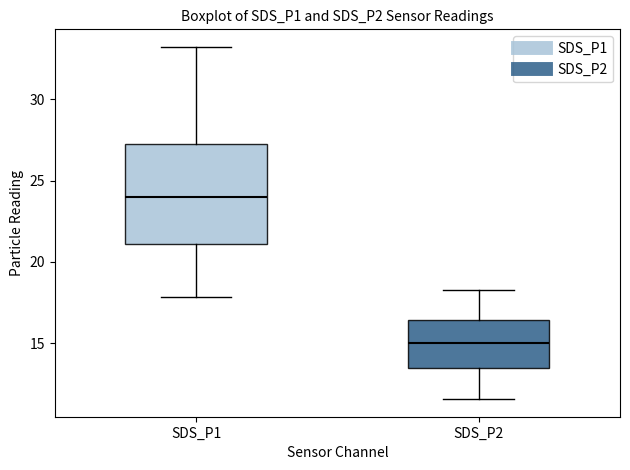

Reading left to right, transcribe this box plot: for each box, give where its median line is, the range the box spans, and where its two whiskers end, as read against the y-axis. The values are not printed on the chart, so give them approximately, as read against the axis.

SDS_P1: median 24.0, box 21.0 to 27.0, whiskers 18.0 to 33.0
SDS_P2: median 15.0, box 13.5 to 16.5, whiskers 11.5 to 18.5